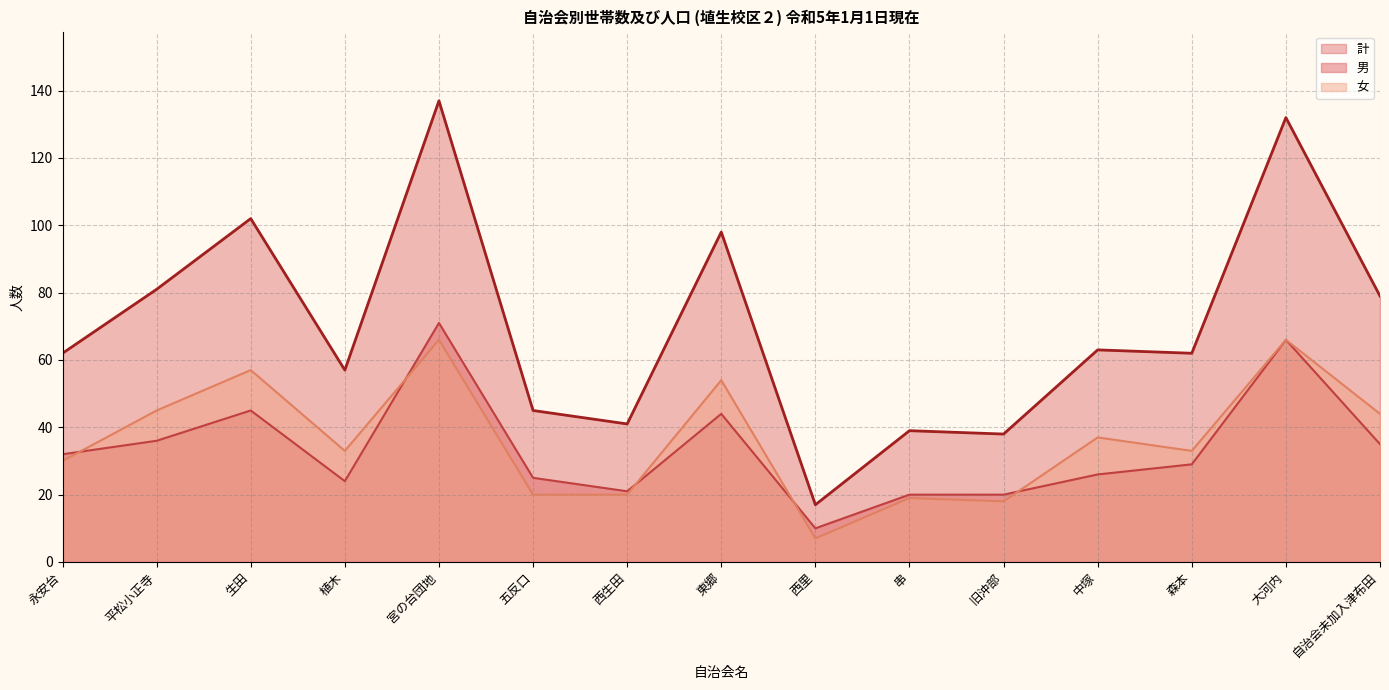

Which series changed the most between 生田 and 自治会未加入津布田?

計